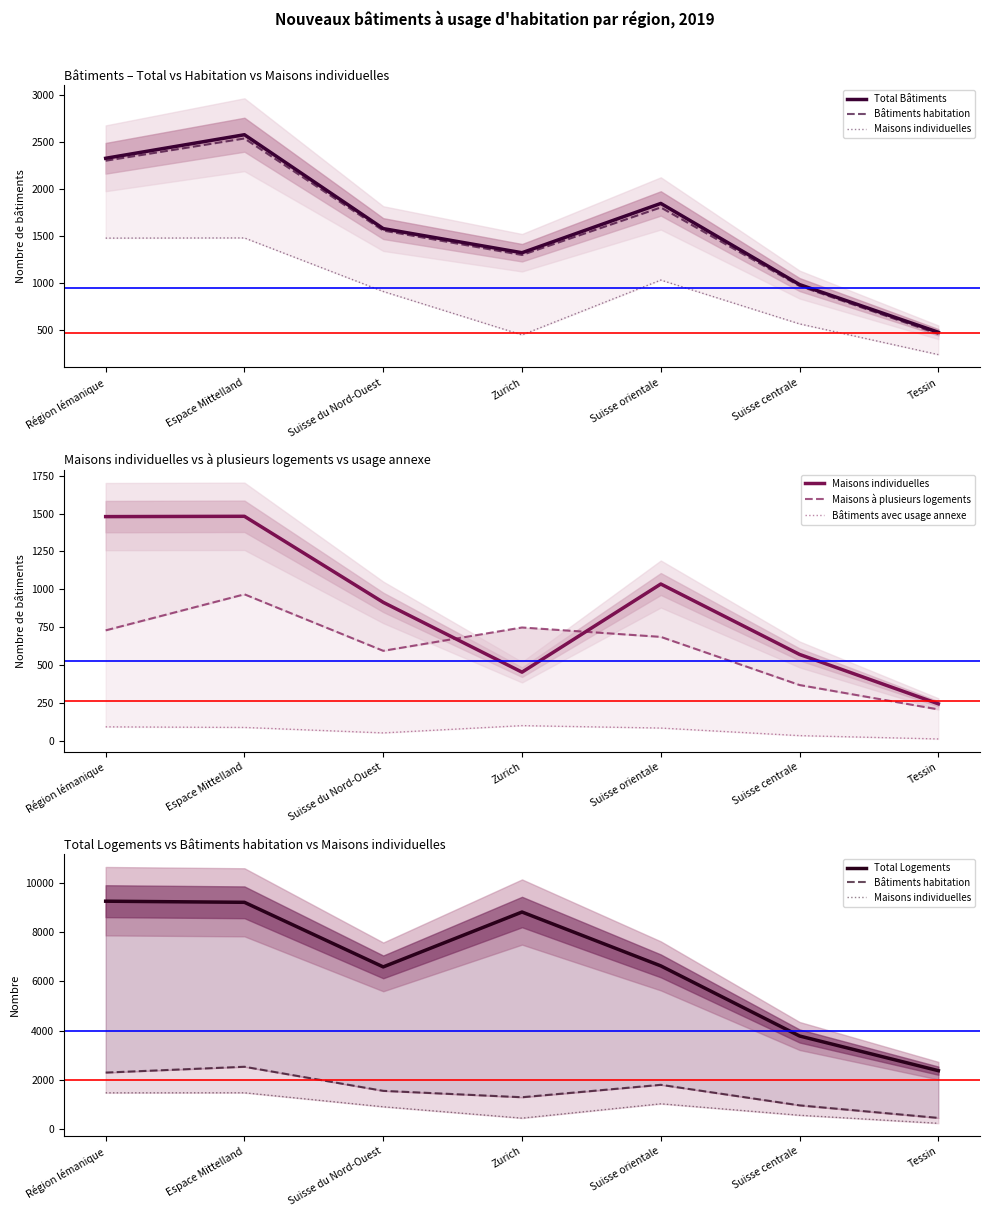

Which has a higher value, Suisse orientale or Zurich?

Suisse orientale